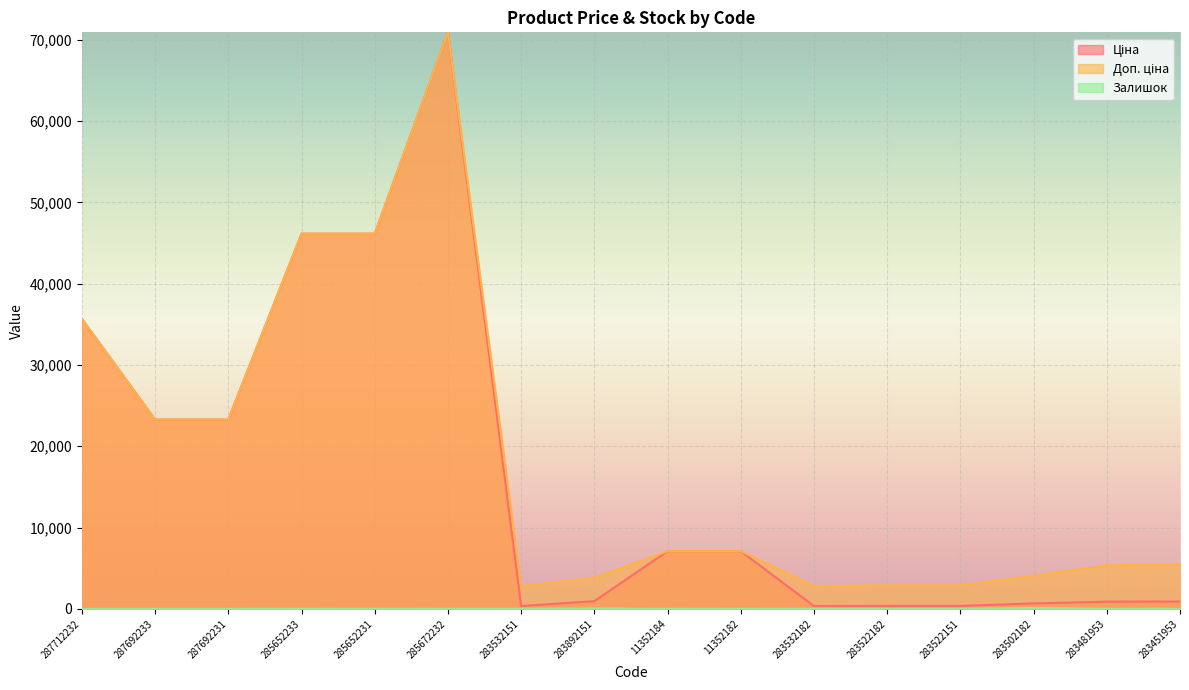

Which series has the largest range (max minus min)?

Ціна